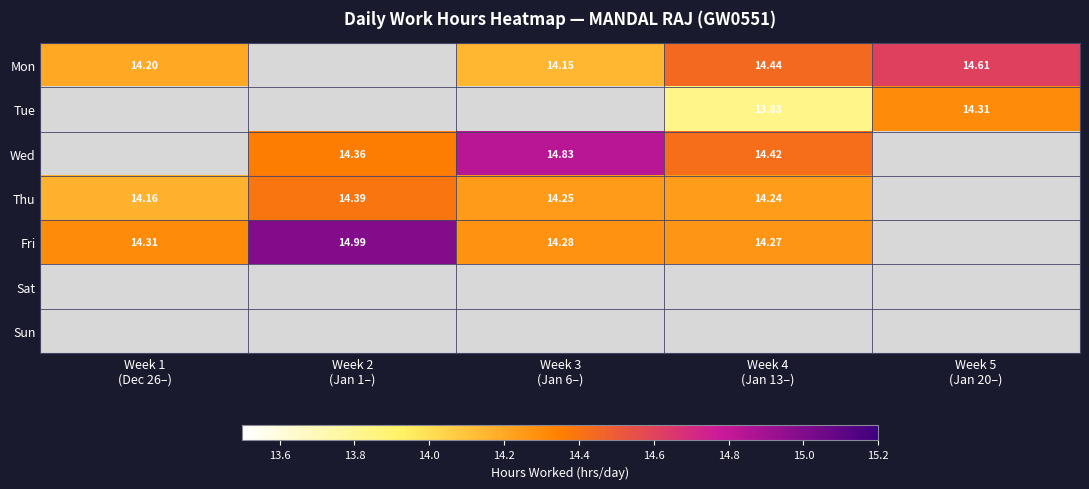

What is the highest value of the Thu series?

14.4